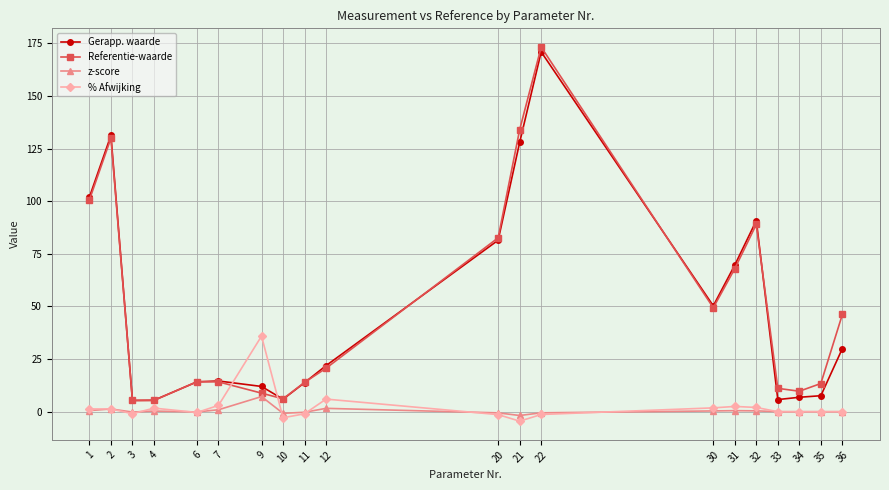

Where is the first local maximum for Referentie-waarde?

2